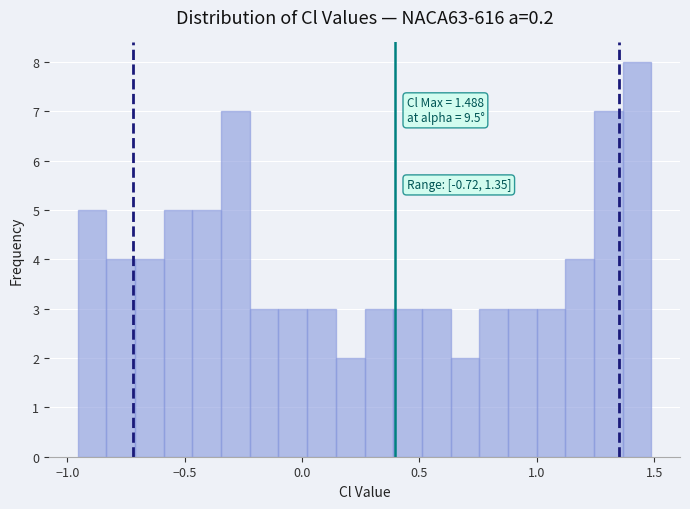

Read against the x-axis, roughly where is the centre of the tallest bar?

1.45